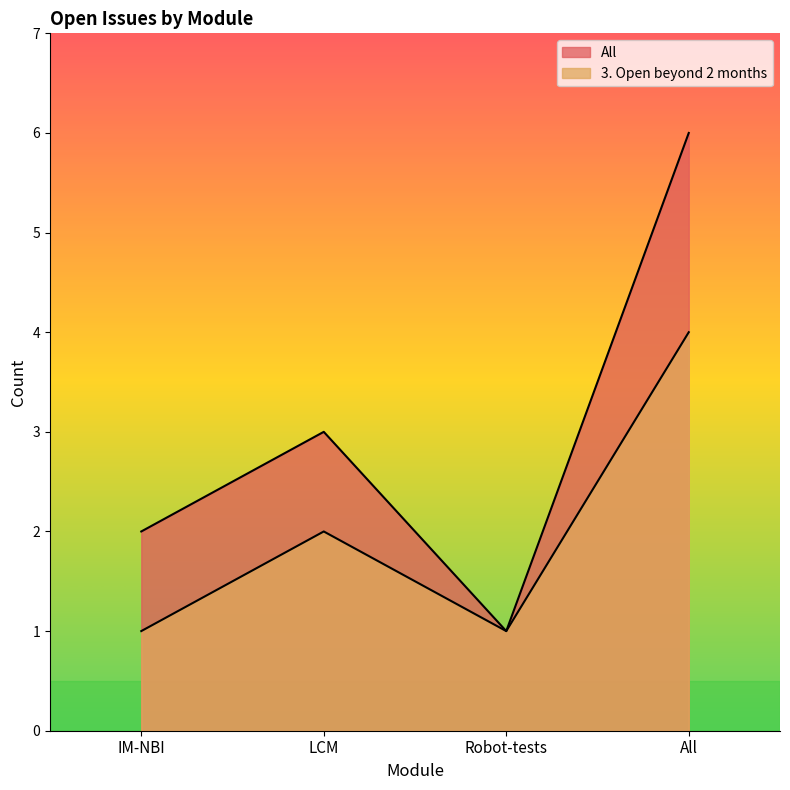

How many 3. Open beyond 2 months values are between 1 and 4?

4